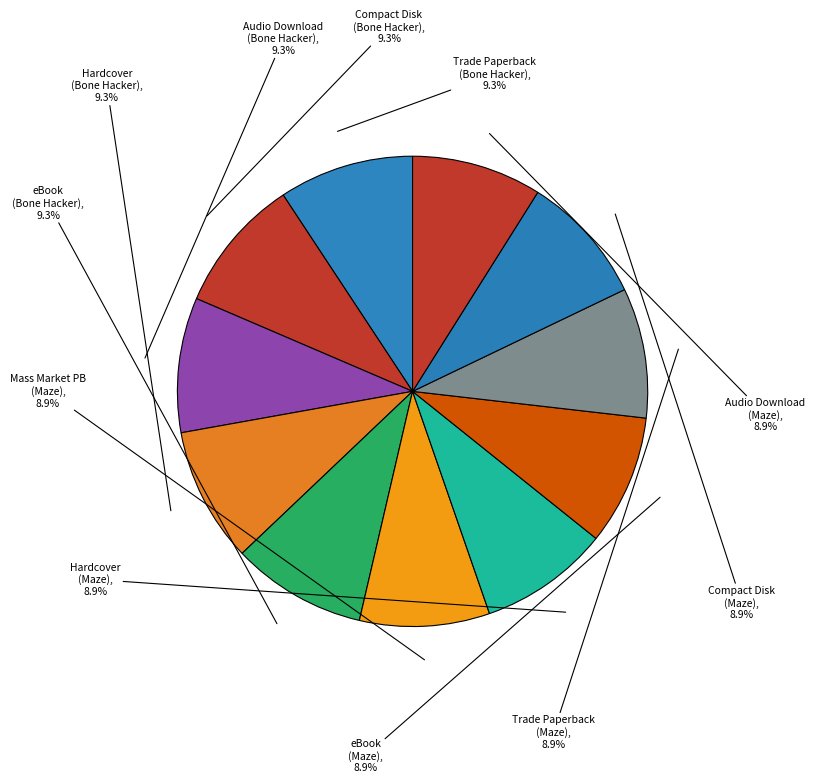

What is the largest slice in the pie chart?

Trade Paperback (Bone Hacker)